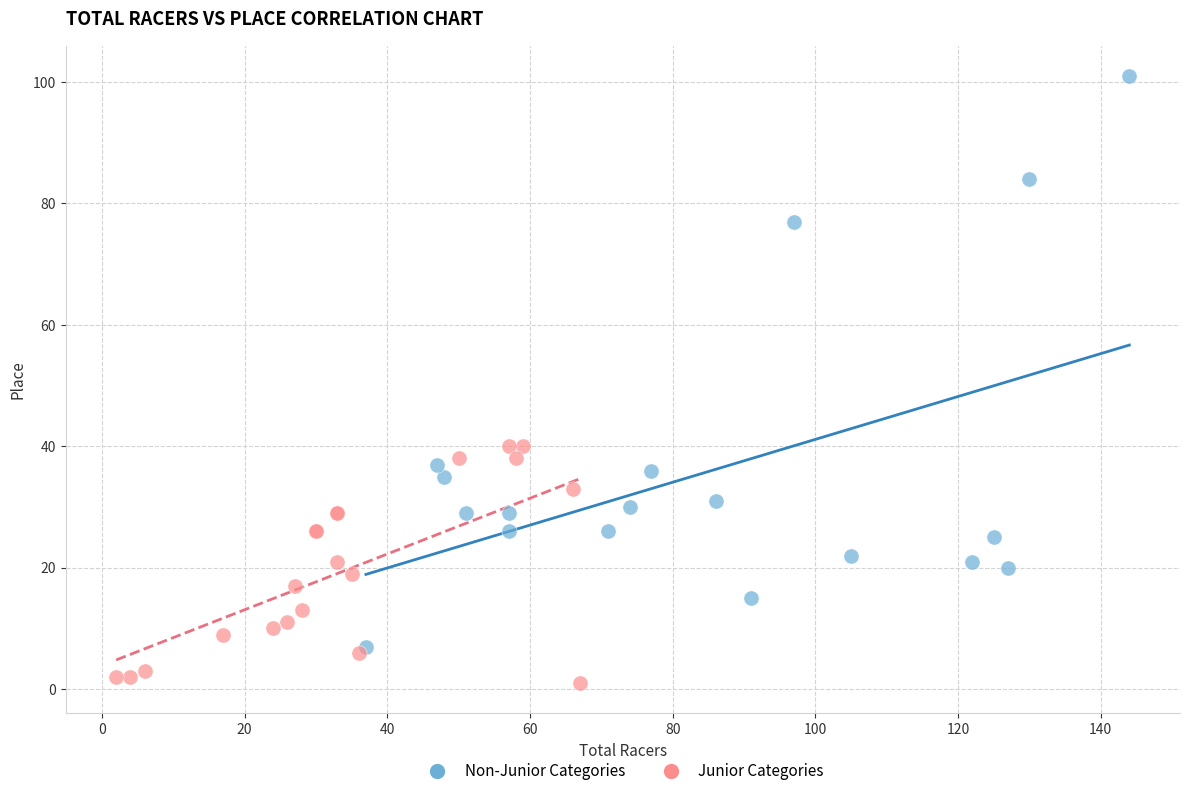

Which series has the widest spread of Y values?

Non-Junior Categories